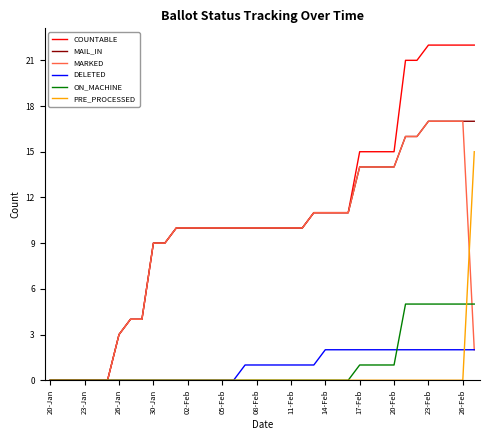

Which series has the widest spread of values?

COUNTABLE